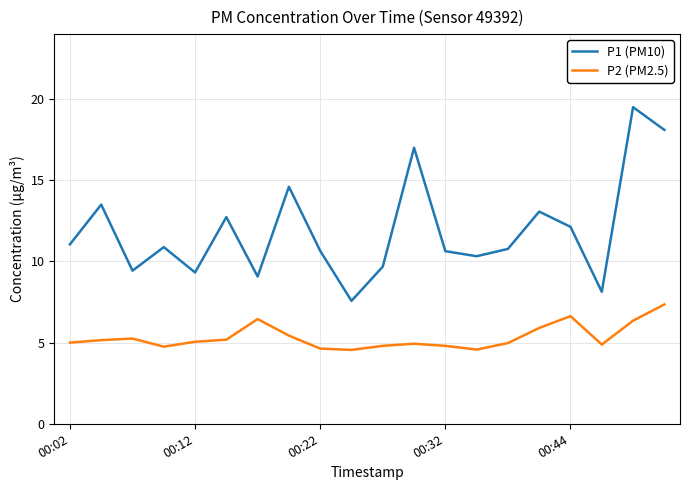

In P2 (PM2.5), how many points are higher than both neighbors (excluding endpoints)?

4